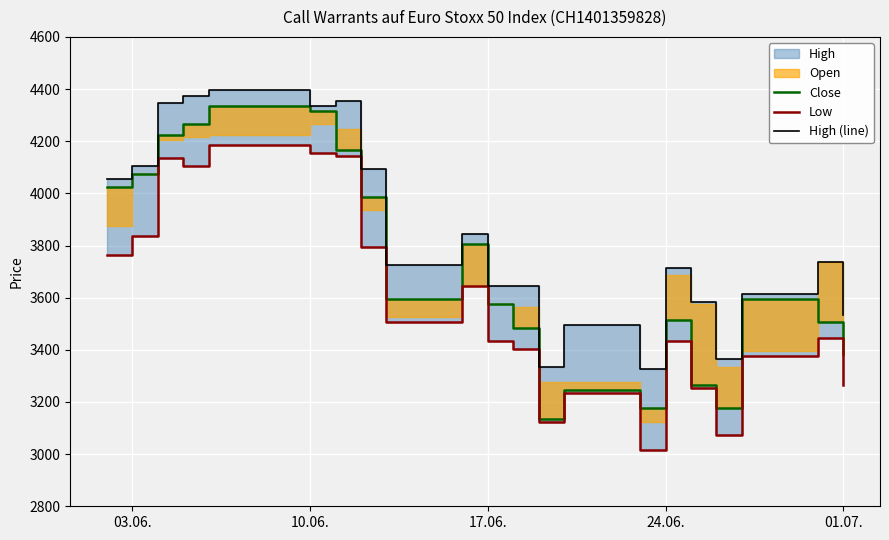

In Low, how many points are higher than both neighbors (excluding endpoints)?

6